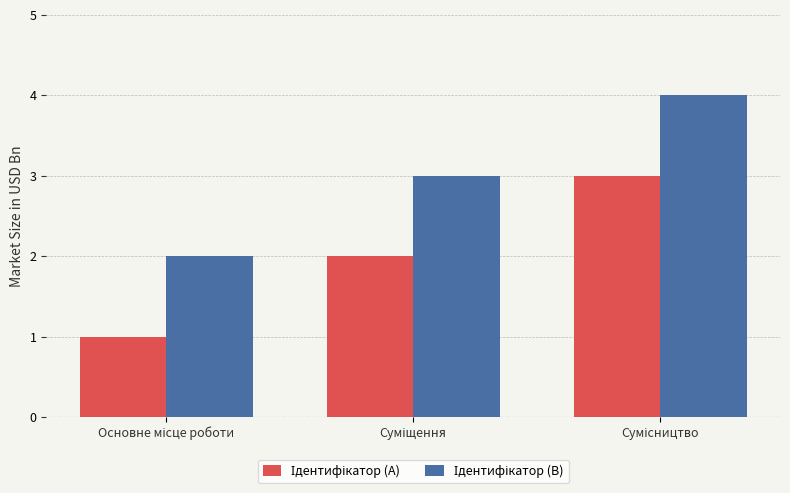

Count the number of data series in this chart.

2